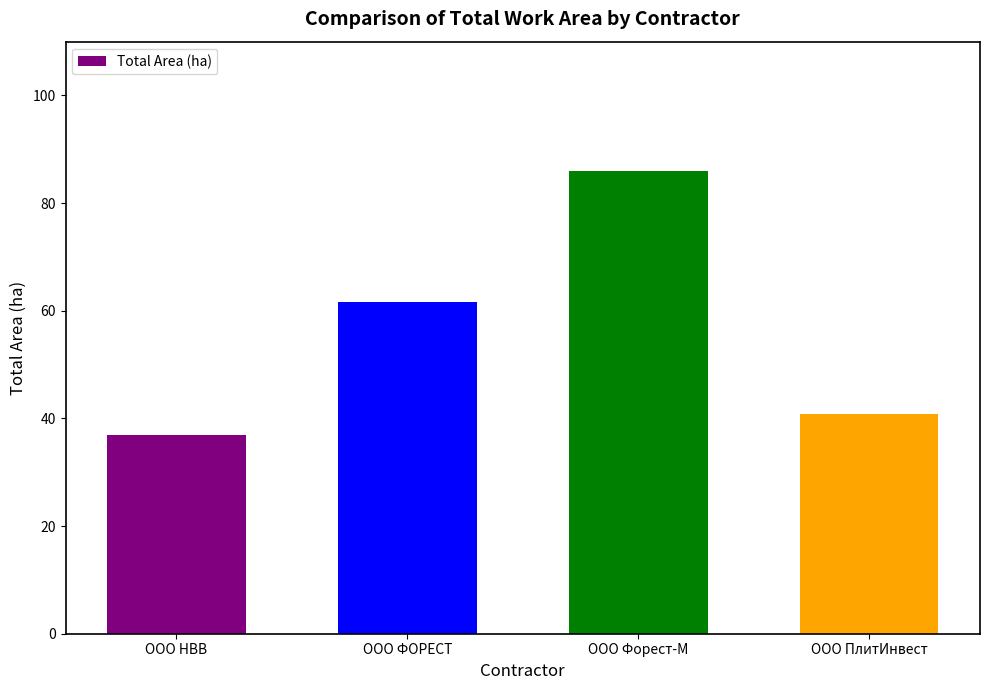

Reading left to right, extract all data points from this chart.

36.9	61.7	86.0	40.8